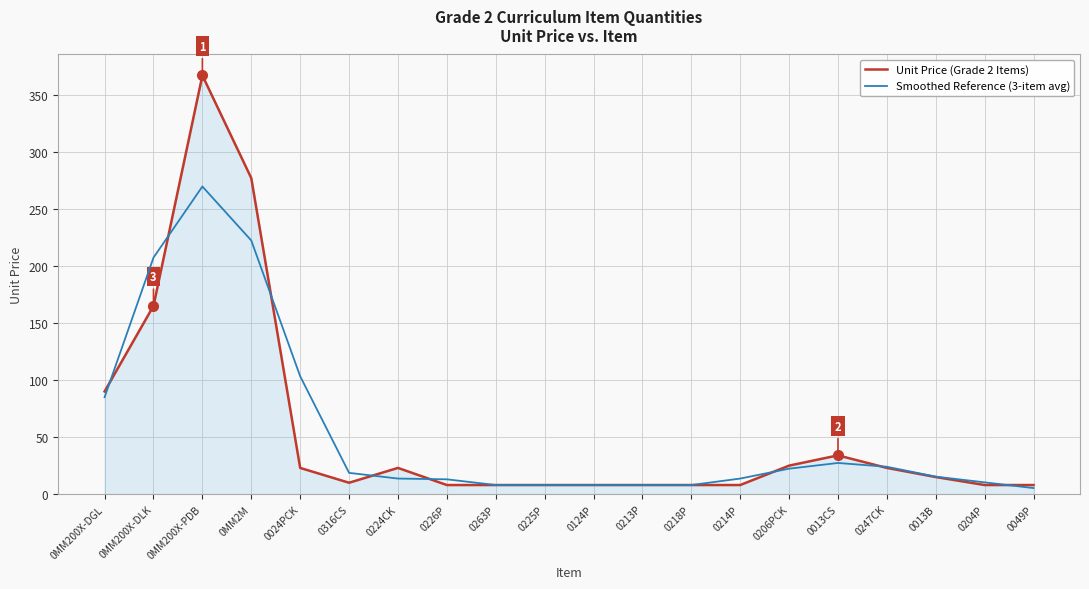

What is the spread (max minus min) of values at 0024PCK?

80.3